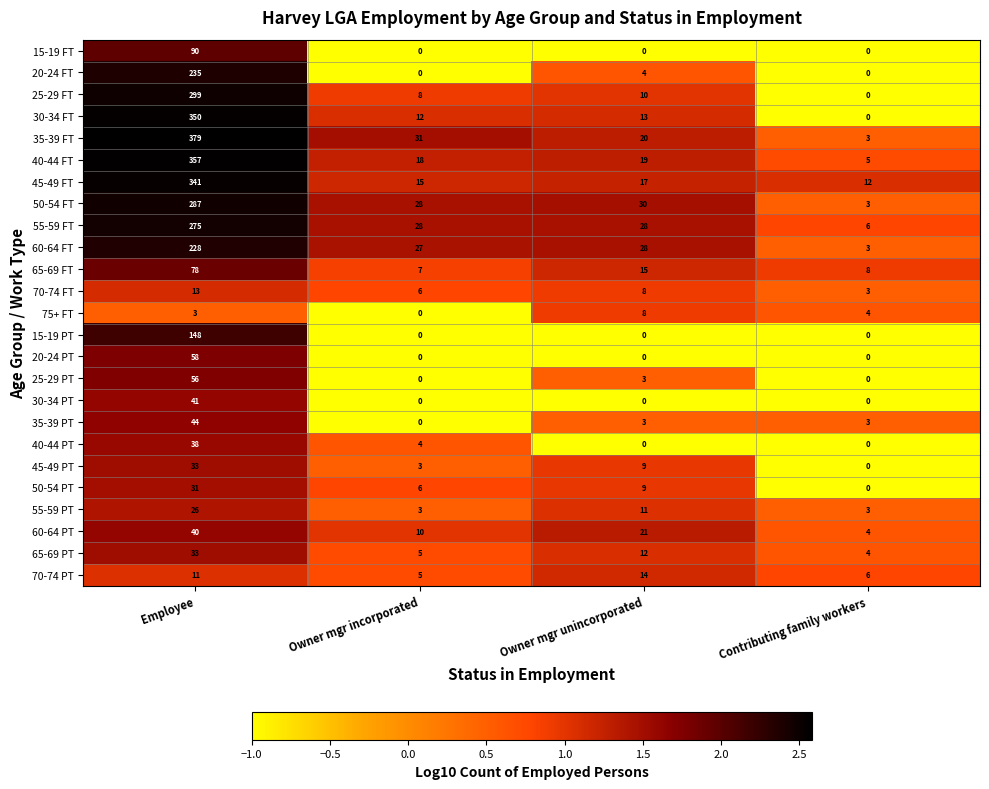

The 50-54 PT series shows 9 at Owner mgr incorporated. True or false?

False